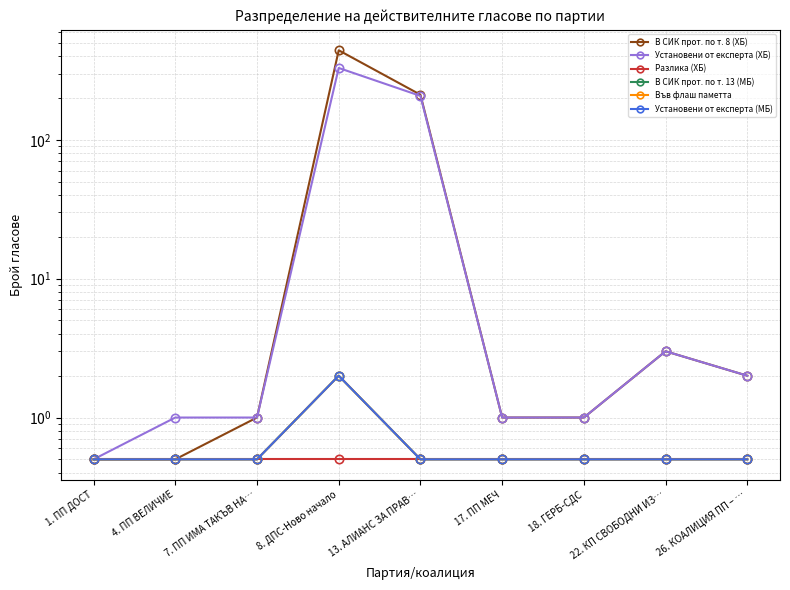

What is the label of the 8th point from the left?

22. КП СВОБОДНИ ИЗ…